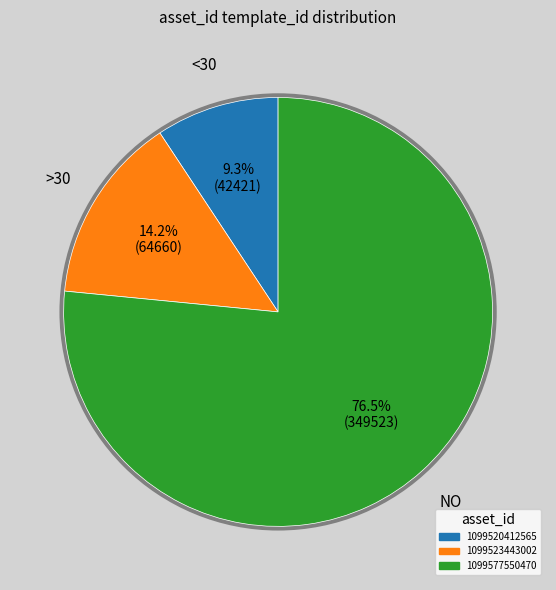

How many slices are in this pie chart?

3